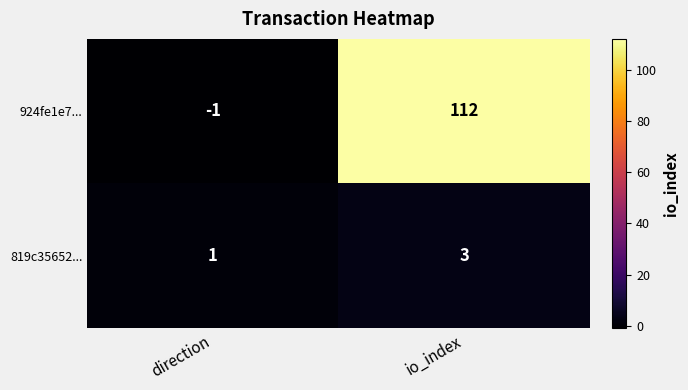

What is the difference between the maximum and minimum values in the 924fe1e7... series?

113